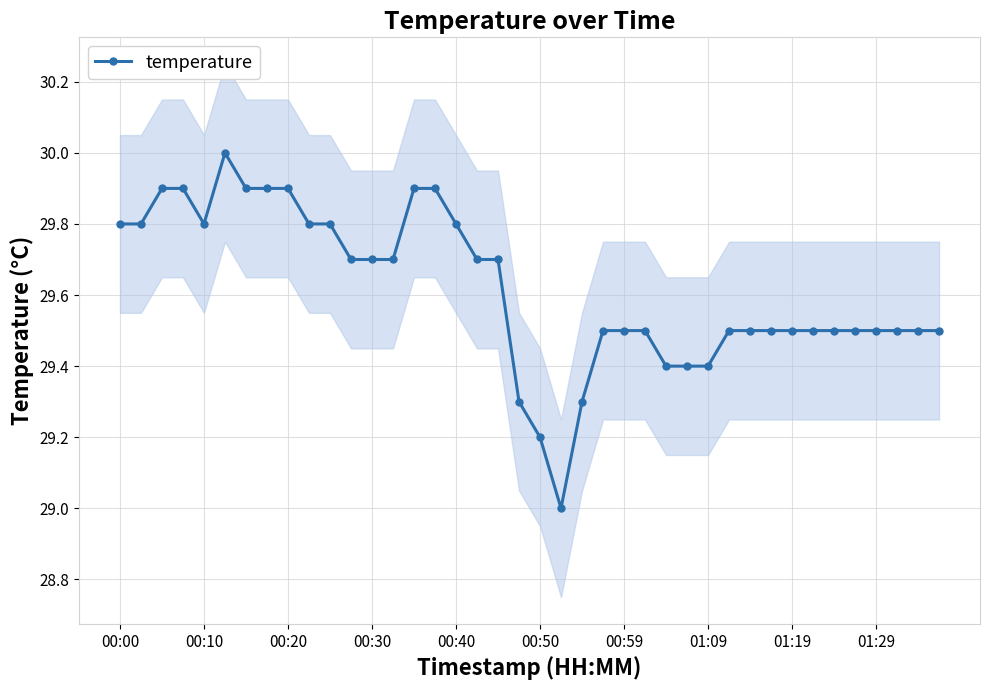

Is it true that the value at 30 is 52.0?

False